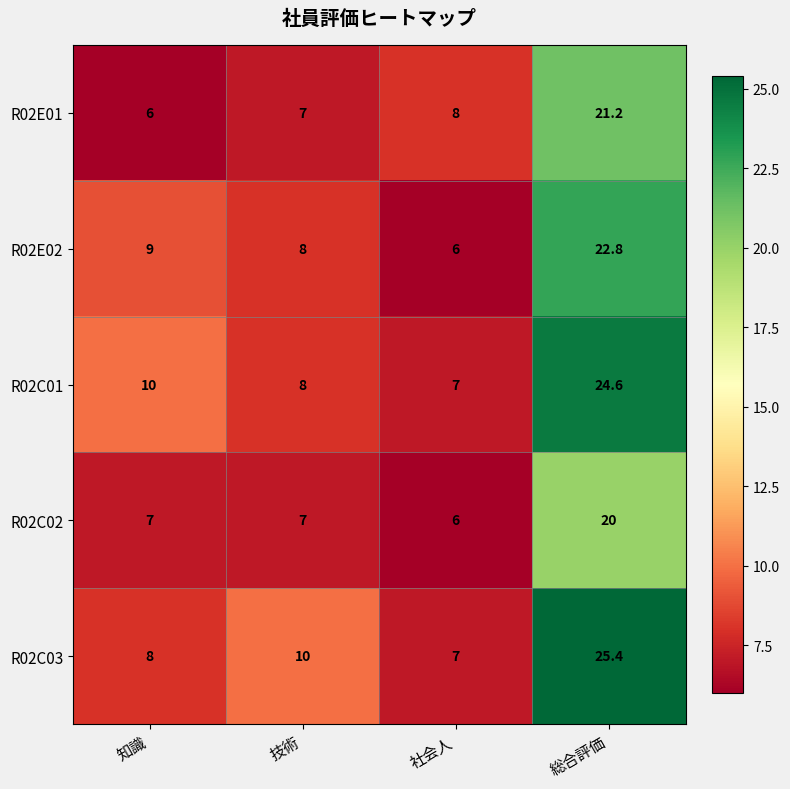

At which label does R02E02 reach its peak?

総合評価